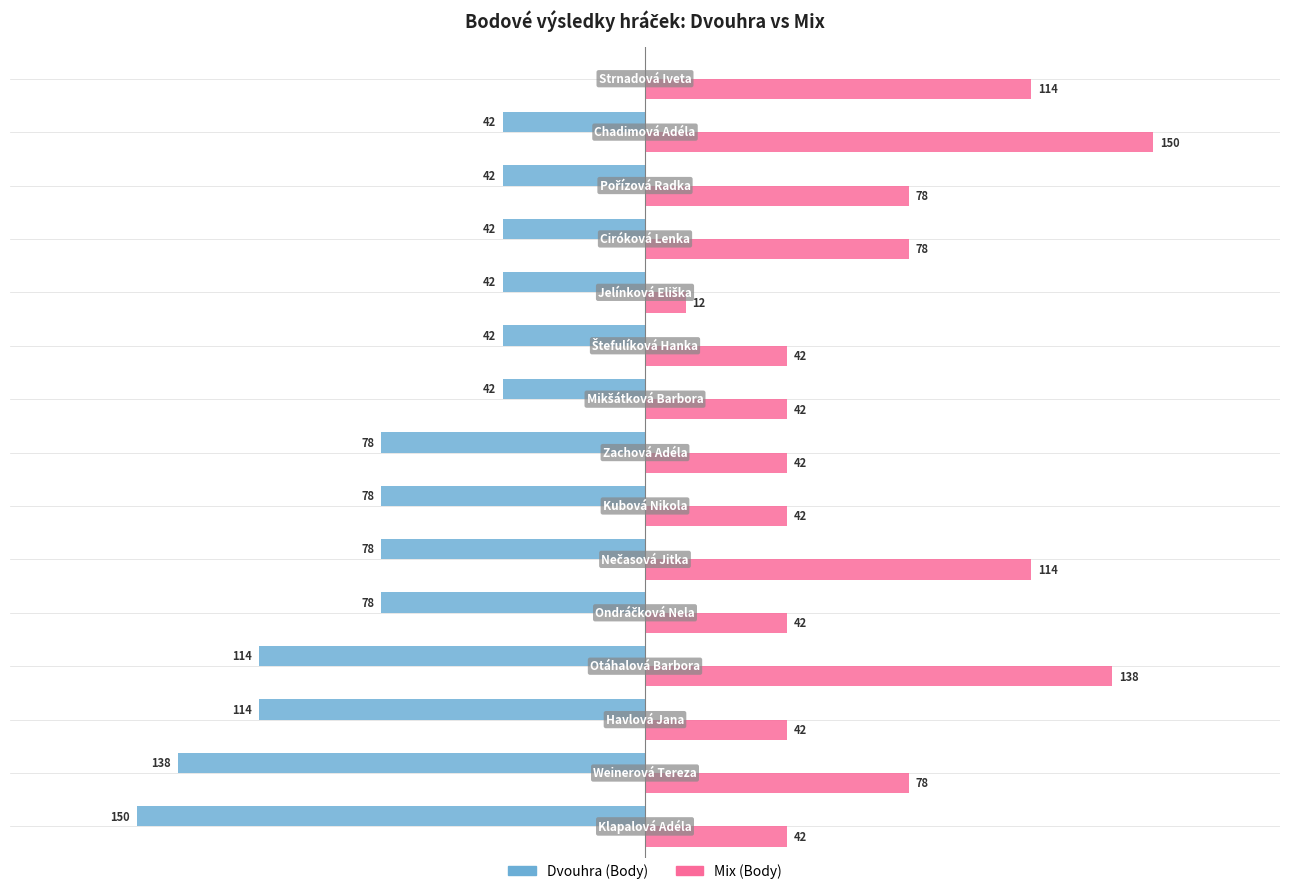

What are all the series names shown in the legend?

Dvouhra (Body), Mix (Body)